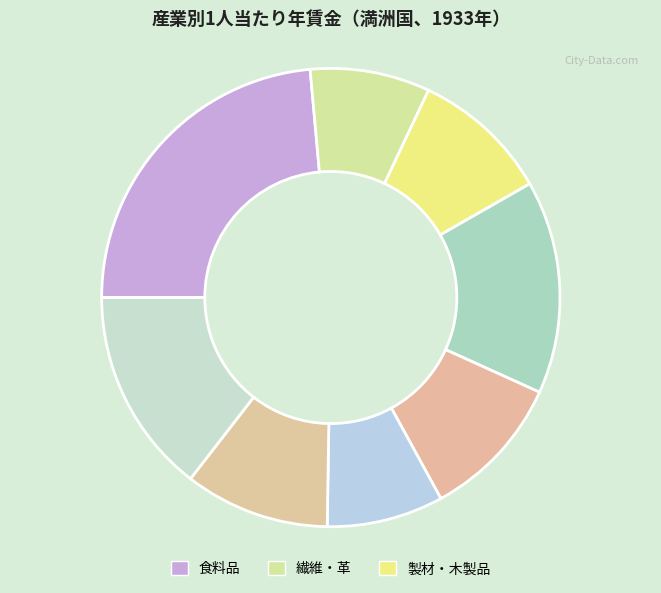

How many slices are in this pie chart?

8